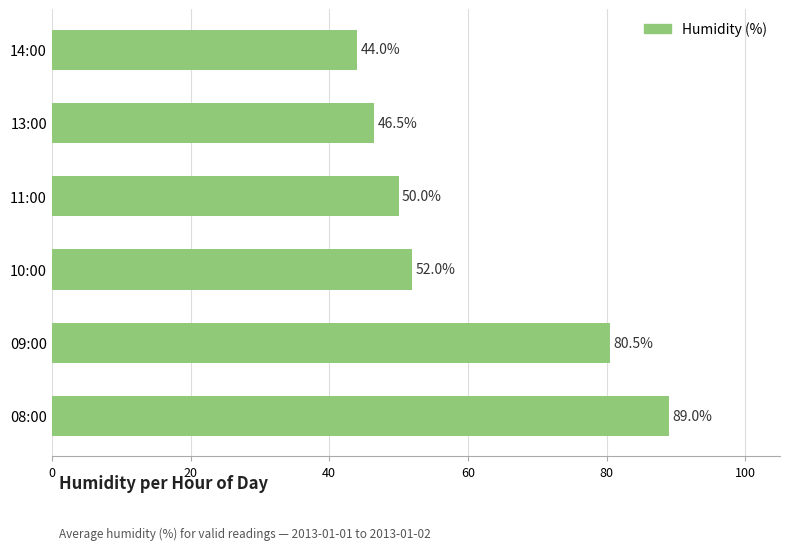

How many series are shown in this chart?

1